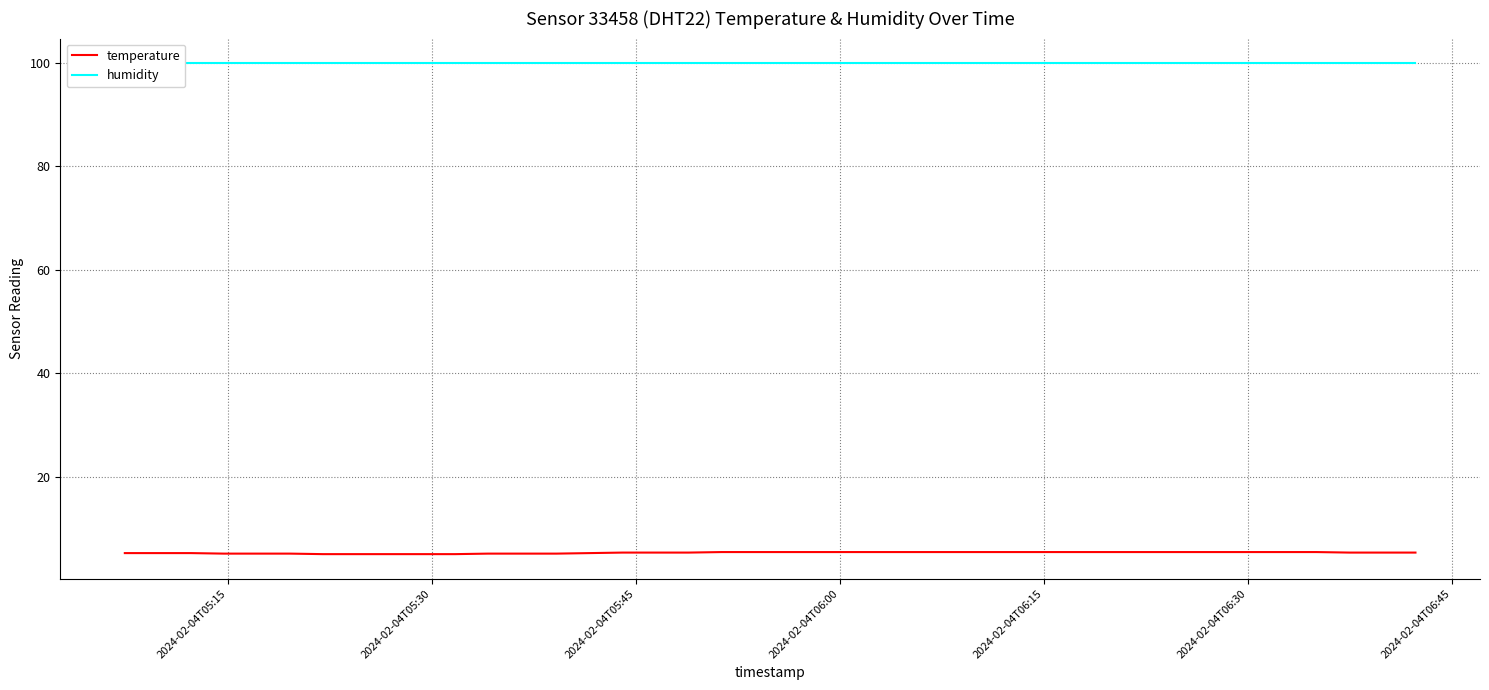

What is the highest value of the temperature series?

5.5